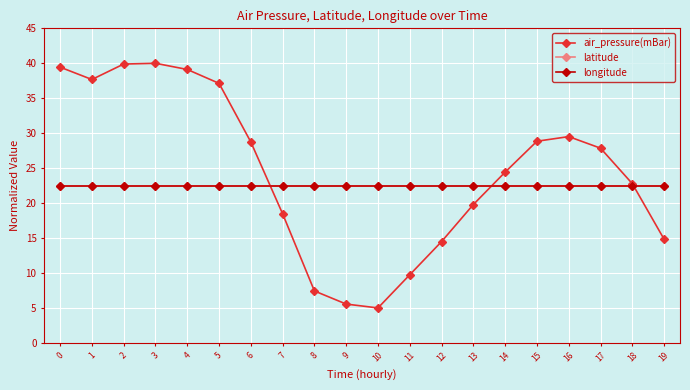

Is this an area chart (filled region under the line)?

No